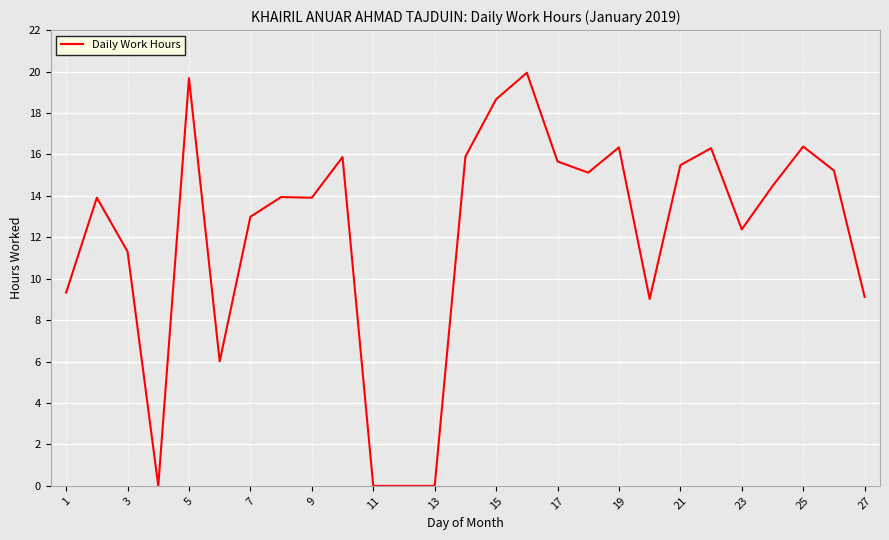

What is the maximum value shown in the chart?

19.9